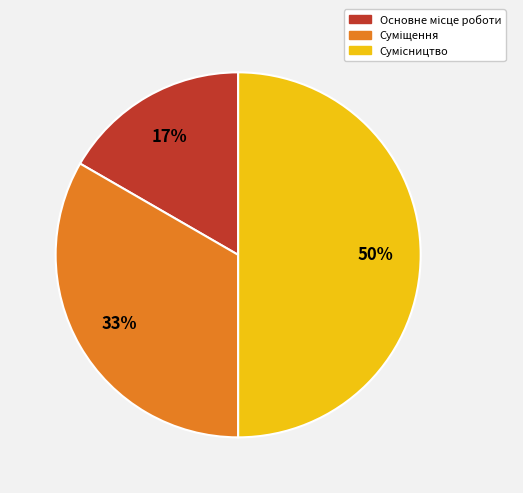

To the nearest percent, what is the average slice percentage?

33%